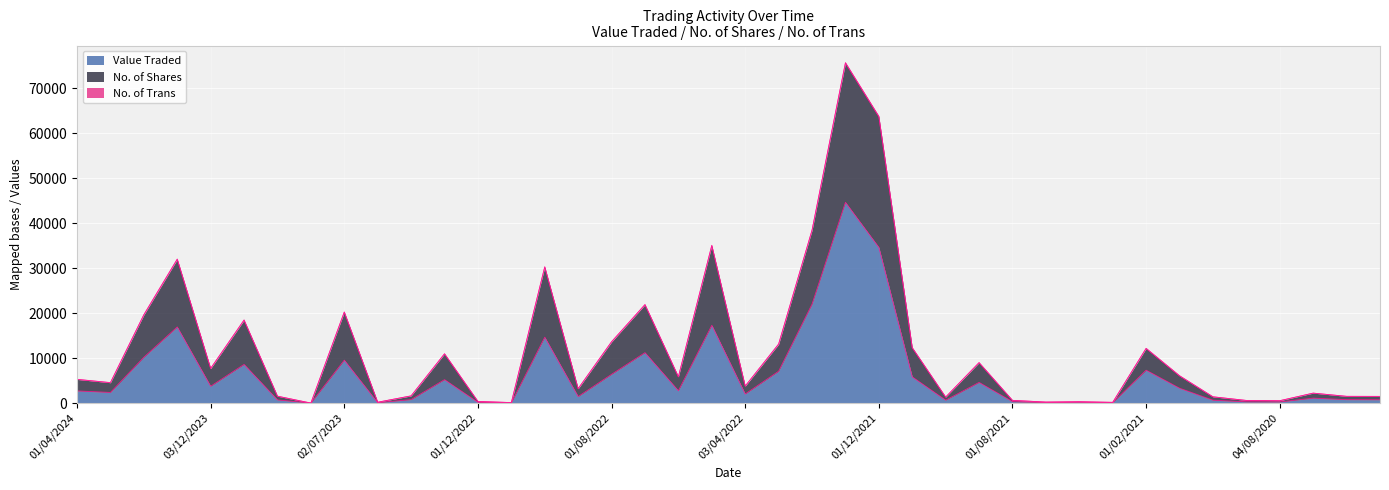

What is the difference between the No. of Shares values at 02/01/2024 and 03/04/2022?

28236